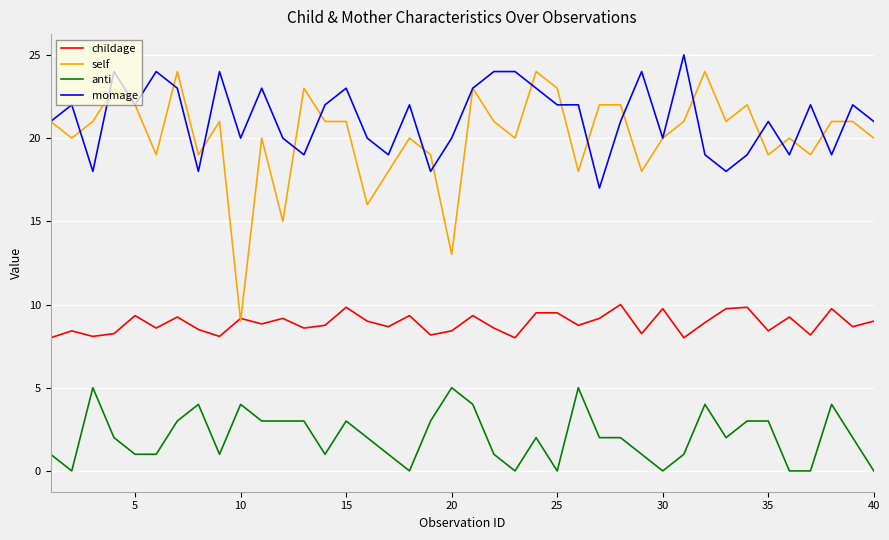

True or false: self and anti intersect in this chart.

False